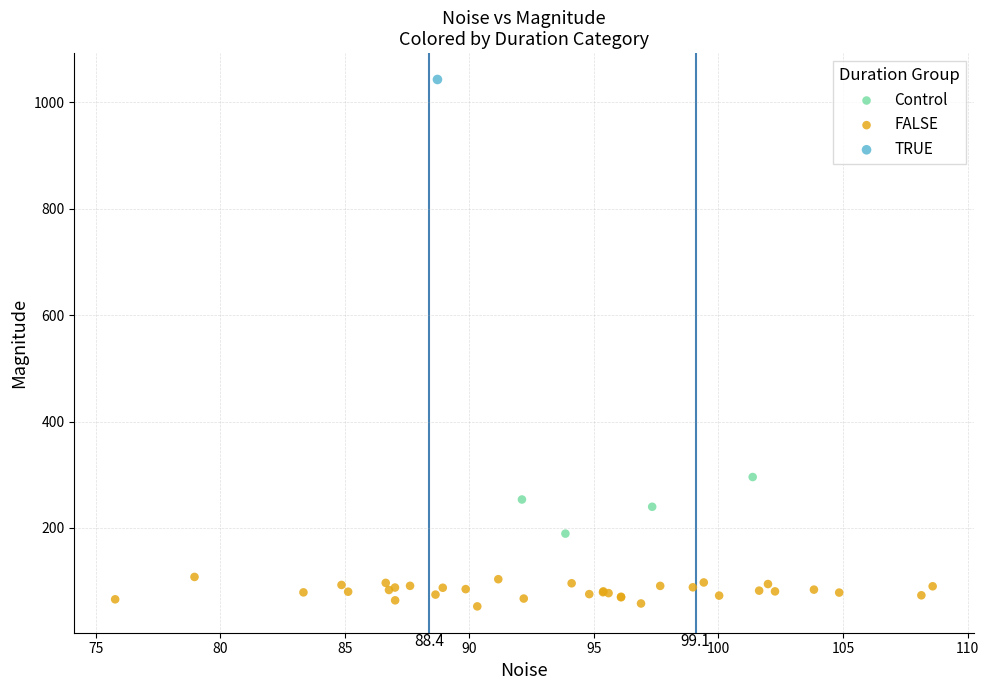

What are all the series names shown in the legend?

Control, FALSE, TRUE